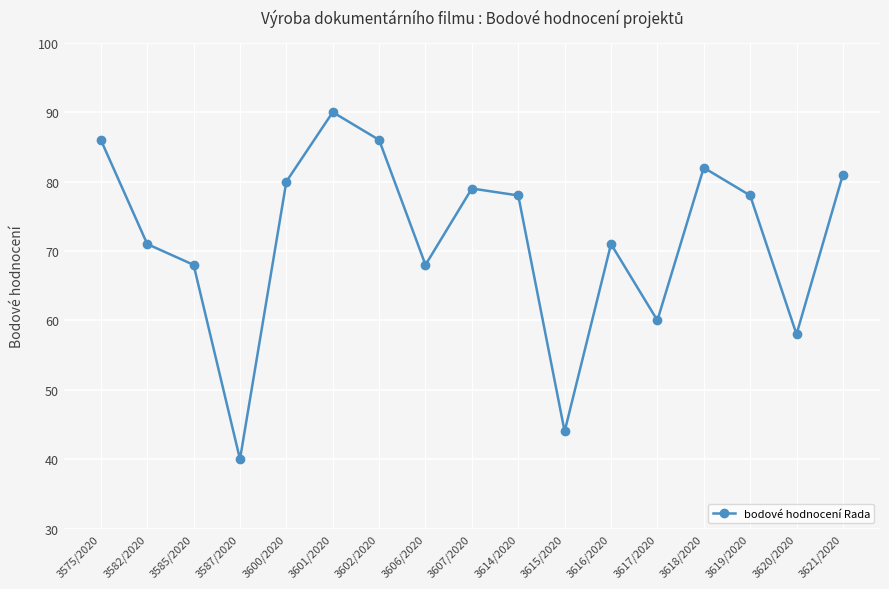

True or false: the data has more than 2 interior local peaks.

True